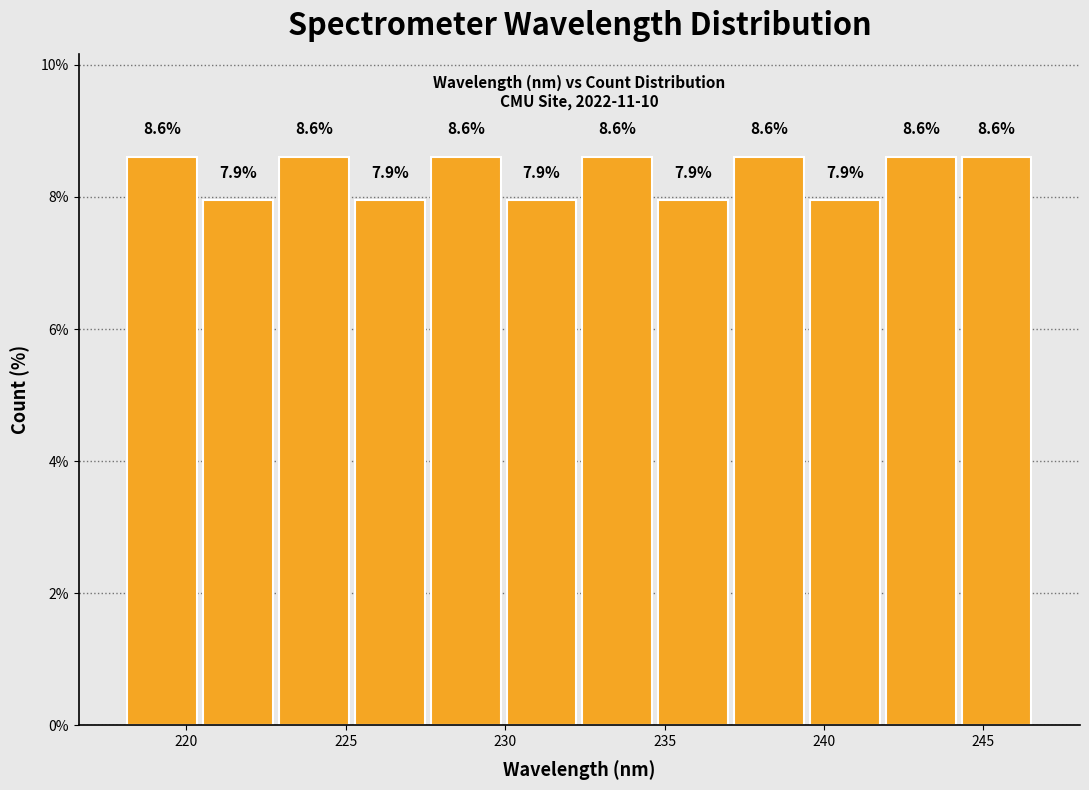

Reading left to right, transcribe this chart: for each bar, give the range it covers on the x-axis and its height. The bar edges are not printed on the chart, so give them approximately, as read against the axis.

218.0 to 220.5: 8.6
220.5 to 223.0: 7.9
223.0 to 225.0: 8.6
225.0 to 227.5: 7.9
227.5 to 230.0: 8.6
230.0 to 232.5: 7.9
232.5 to 234.5: 8.6
234.5 to 237.0: 7.9
237.0 to 239.5: 8.6
239.5 to 242.0: 7.9
242.0 to 244.0: 8.6
244.0 to 246.5: 8.6